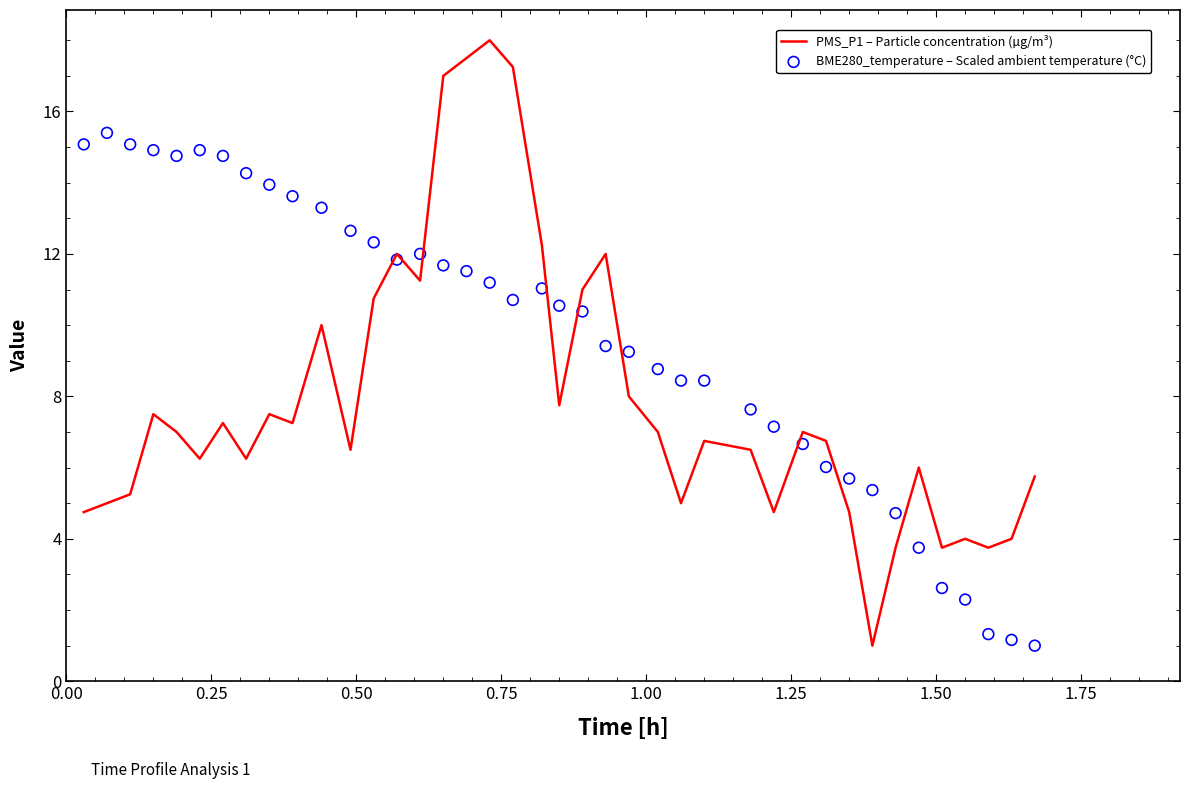

Which series reaches the minimum Y coordinate?

PMS_P1 – Particle concentration (µg/m³)